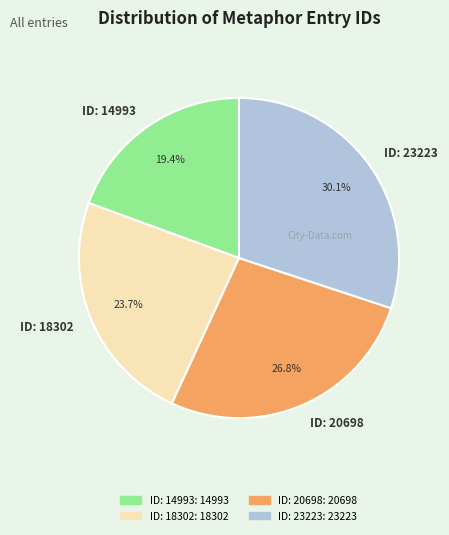

Is ID: 20698 the majority of the pie?

No